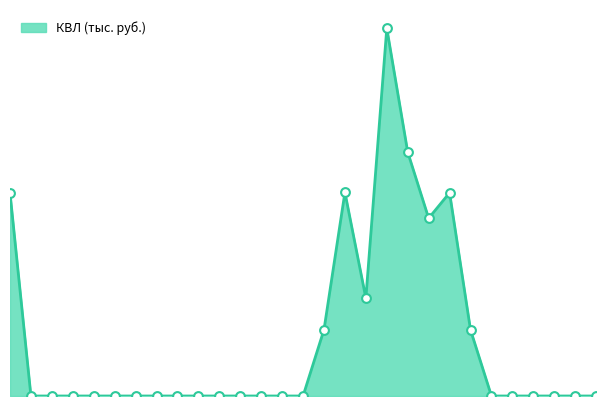

Does the chart have visible grid lines?

No